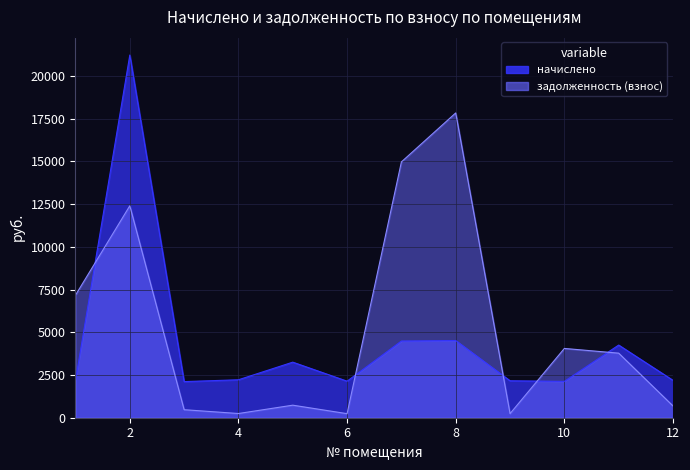

What are all the series names shown in the legend?

начислено, задолженность (взнос)